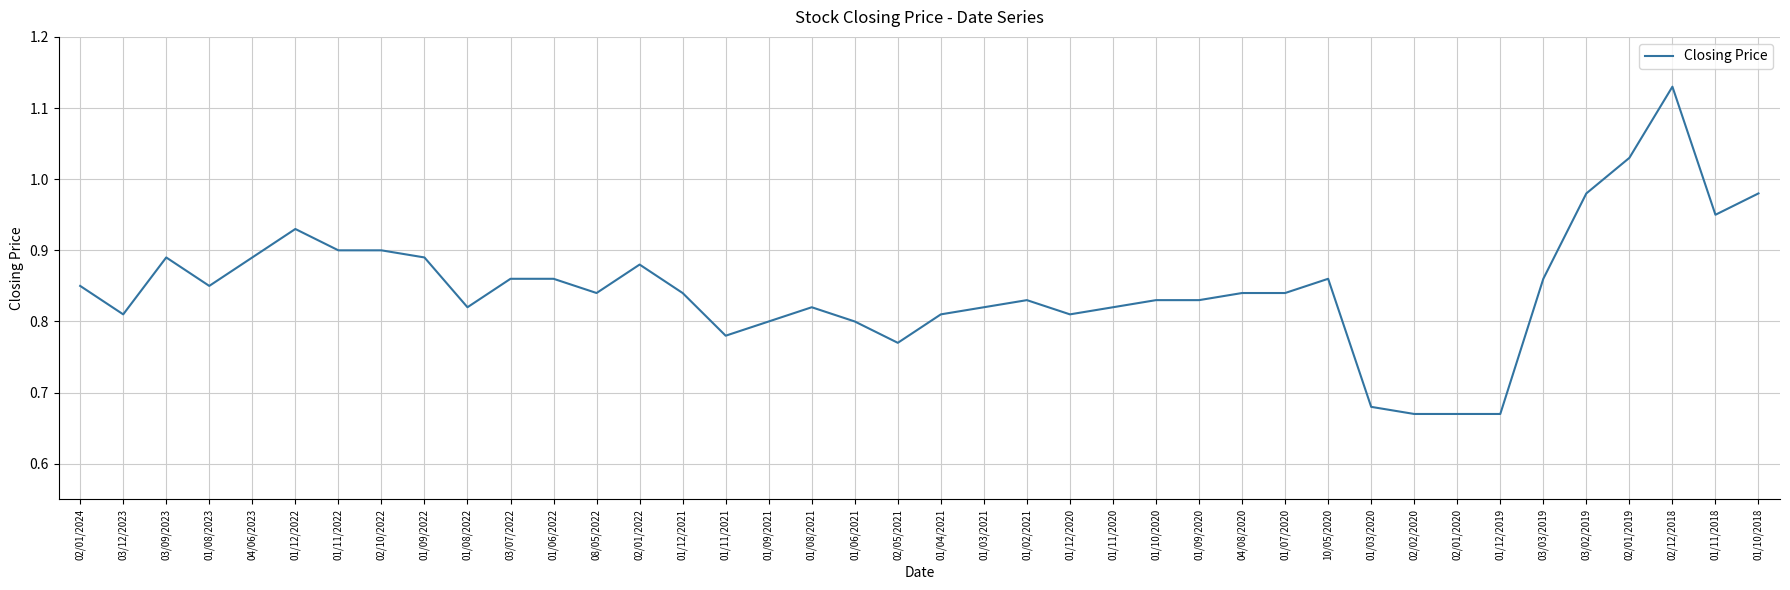

The chart shows a value of 0.8 at 03/12/2023. True or false?

True